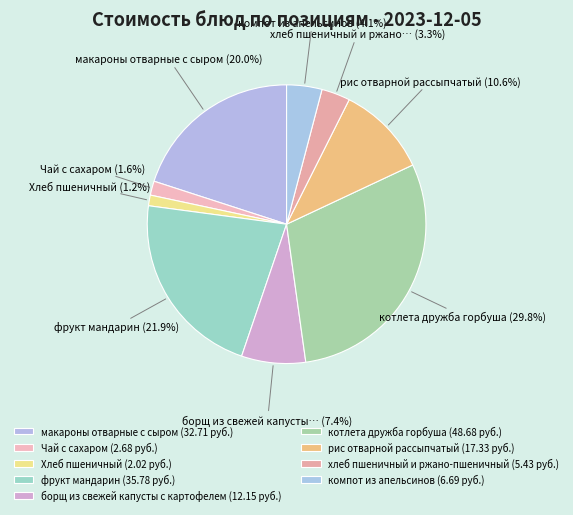

Is хлеб пшеничный и ржано-пшеничный the majority of the pie?

No